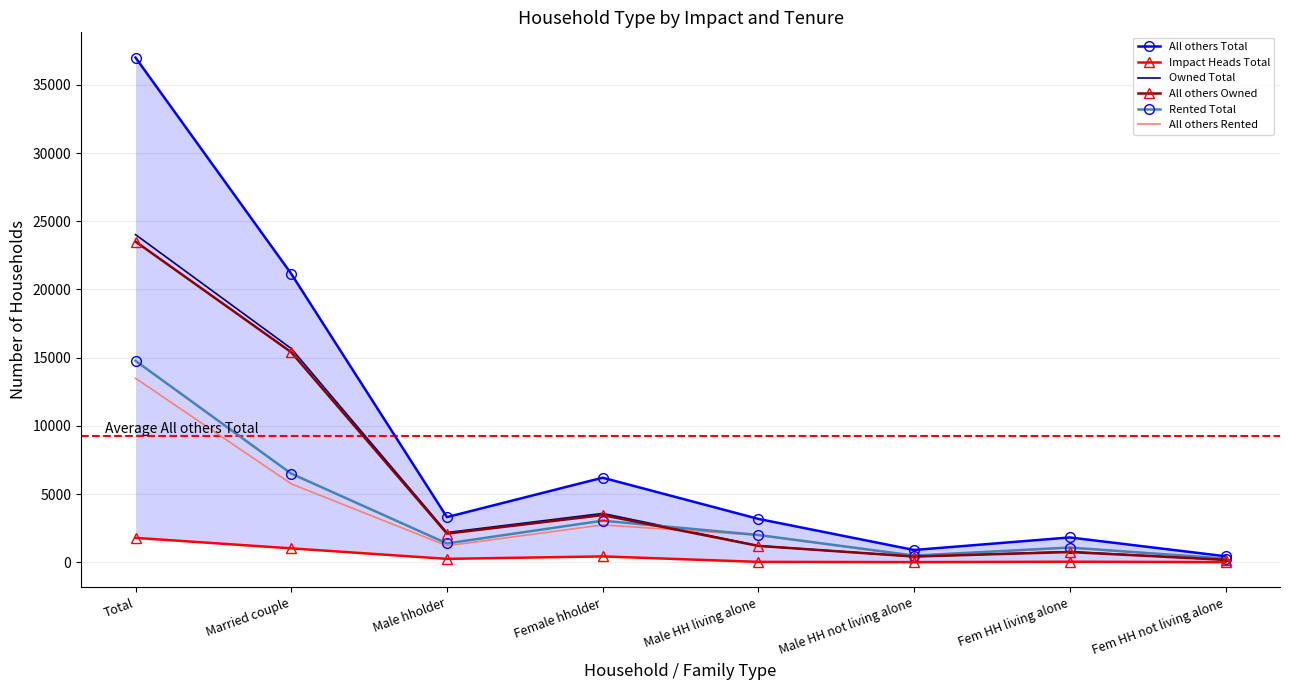

How many lines are shown in the chart?

6